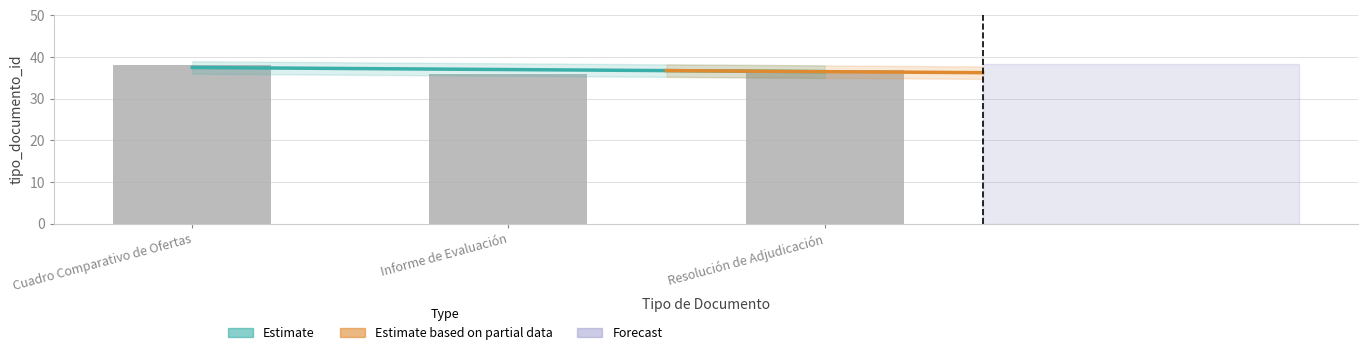

Reading right to left, extract all data points from this chart.

Resolución de Adjudicación=37	Informe de Evaluación=36	Cuadro Comparativo de Ofertas=38